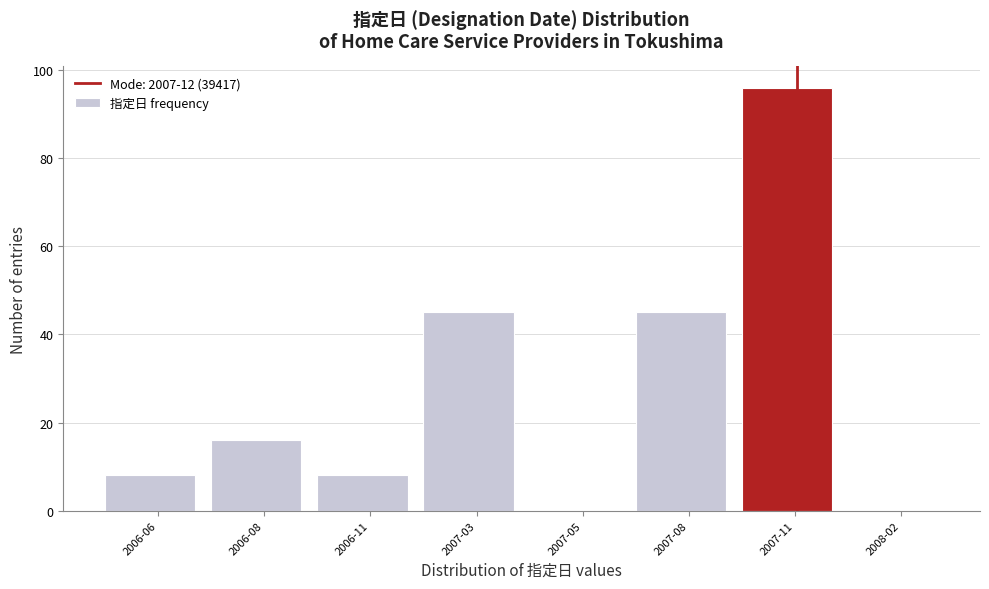

Reading left to right, transcribe all the data shown in this chart.

2006-06=8	2006-08=16	2006-11=8	2007-03=45	2007-05=0	2007-08=45	2007-11=96	2008-02=0